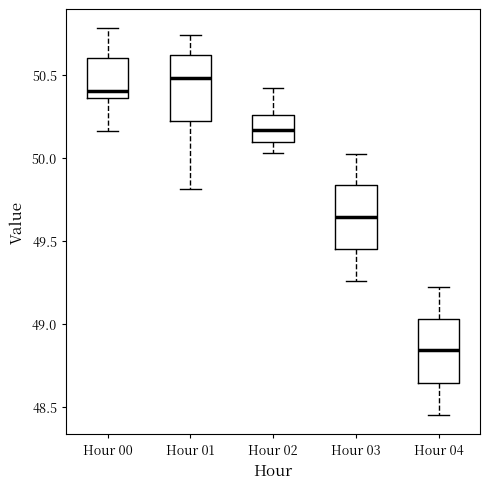

Which box has the lowest median line?

Hour 04